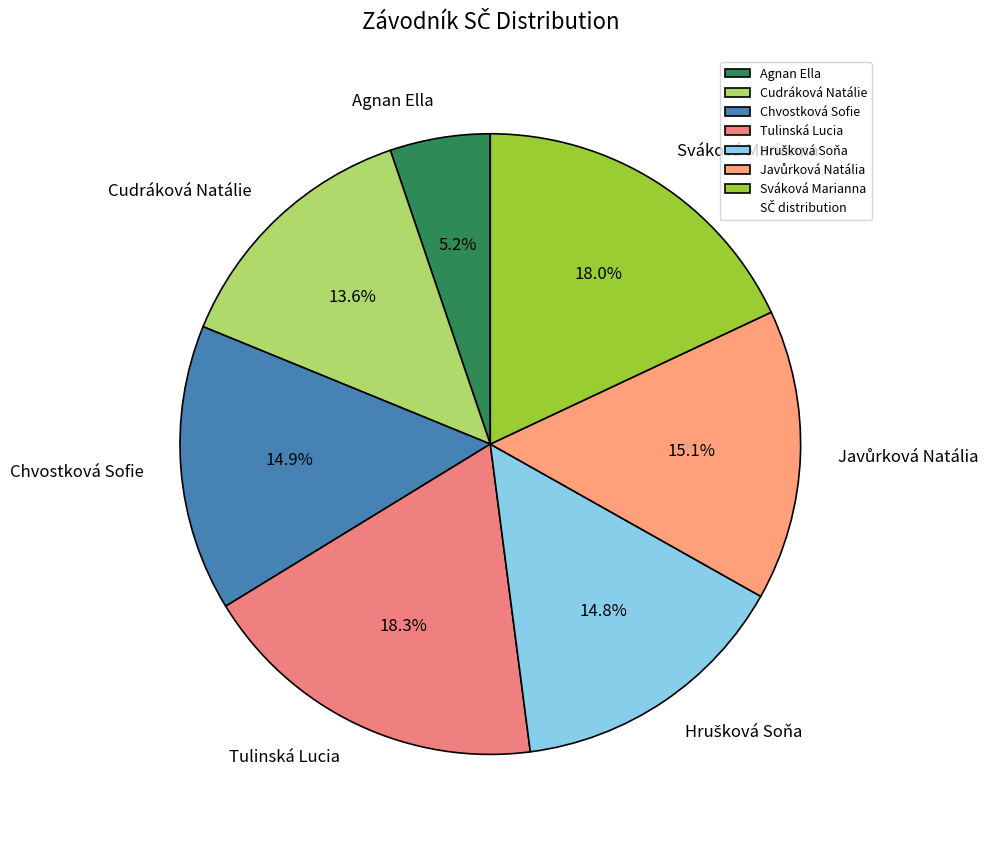

What percentage do Cudráková Natálie and Sváková Marianna together represent?

31.6%